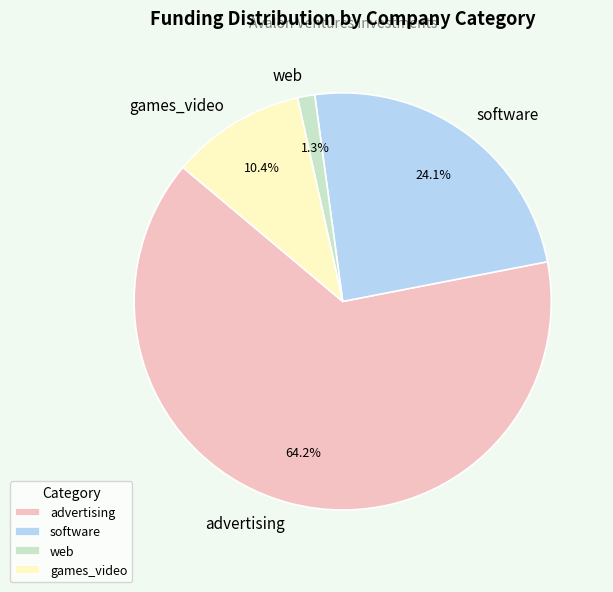

To the nearest percent, what is the difference between the largest and smallest slice percentages?

63%